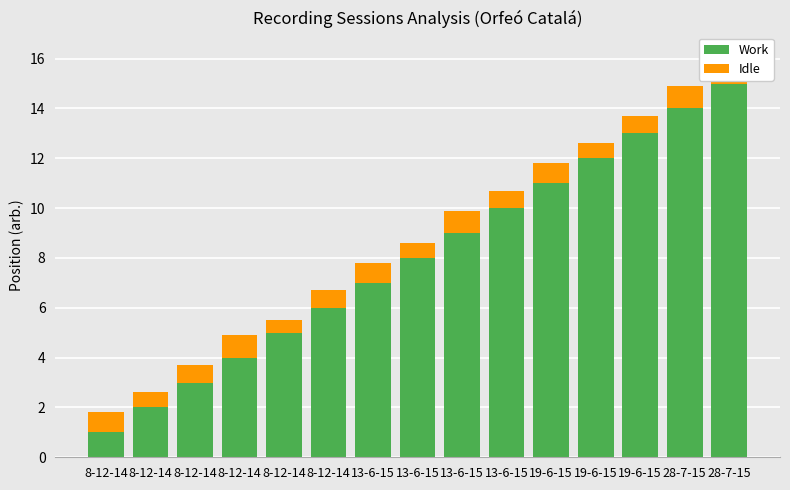

How many bars are there in total?

30